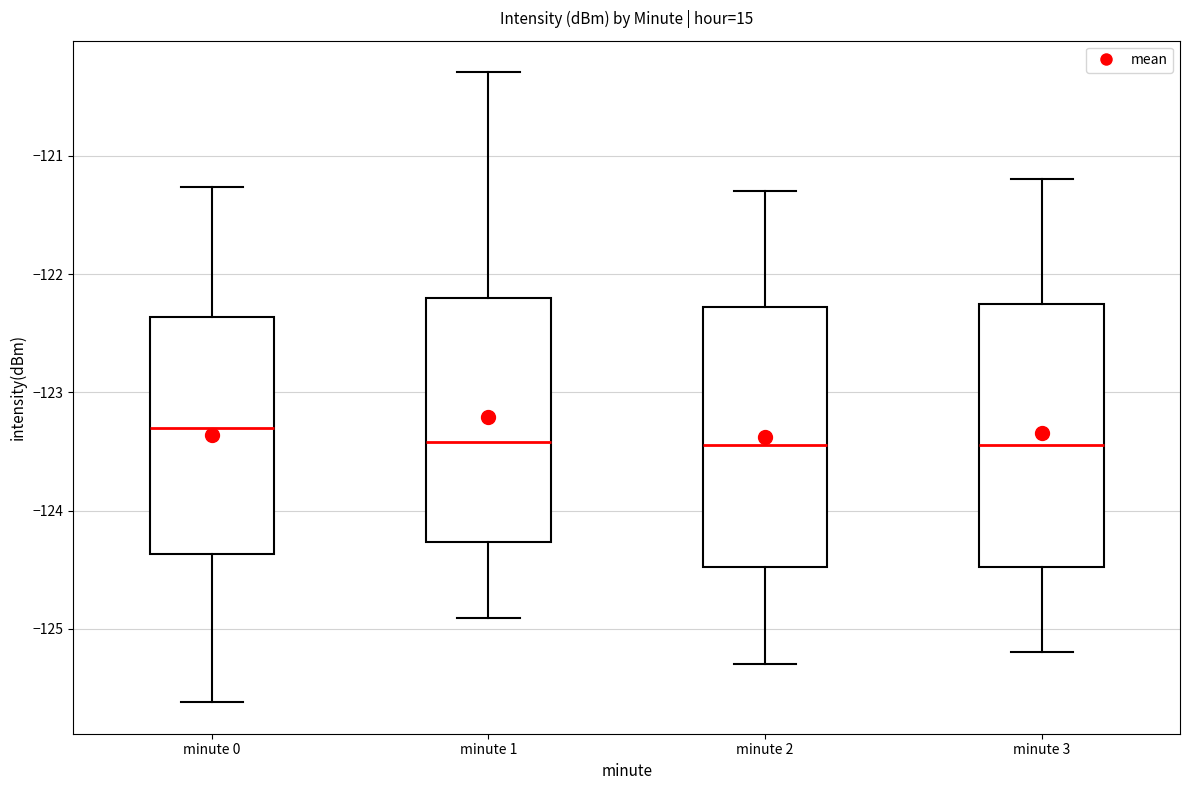

Where does the upper whisker of the box for minute 3 end on the y-axis? The values are not printed on the chart, so give them approximately, as read against the axis.

-121.2